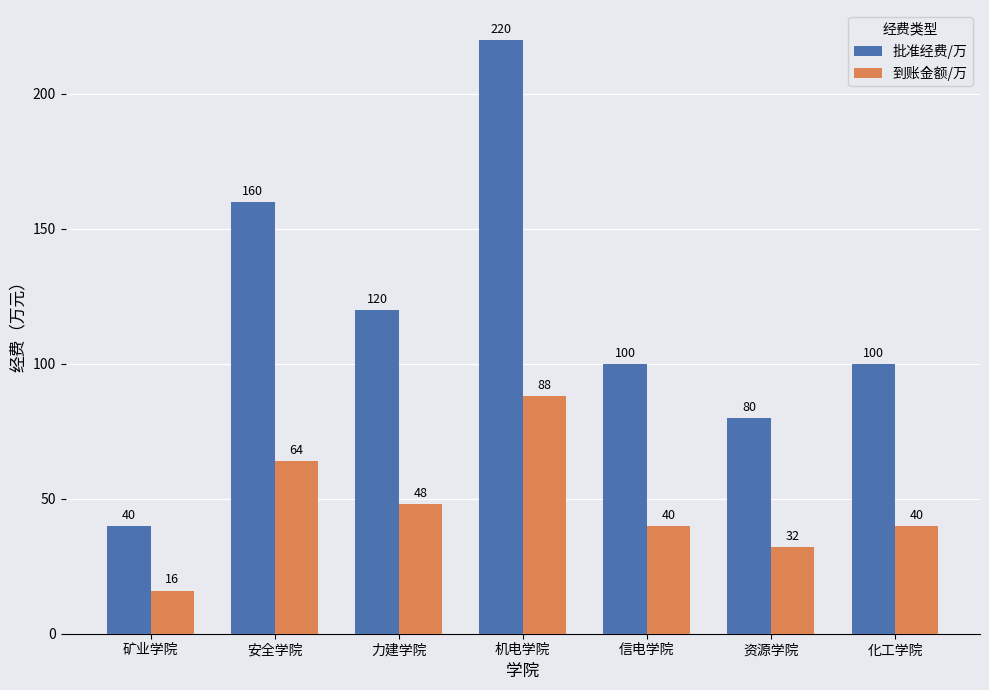

What is the total value across all series at 信电学院?

140